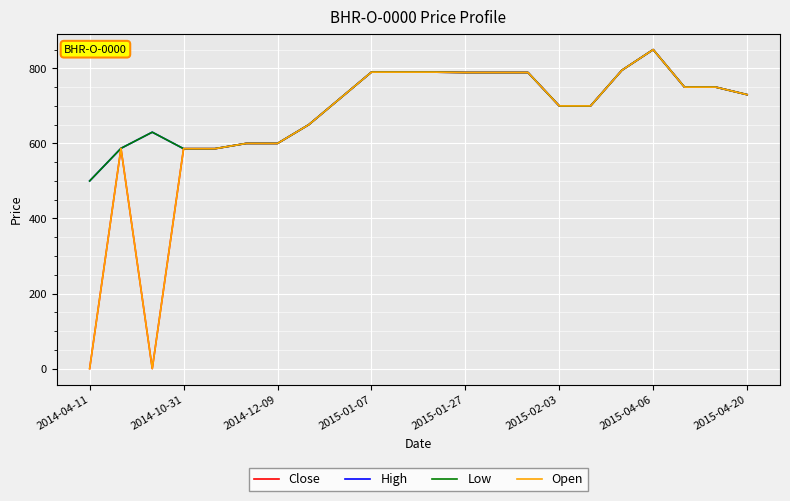

True or false: High and Close intersect in this chart.

False